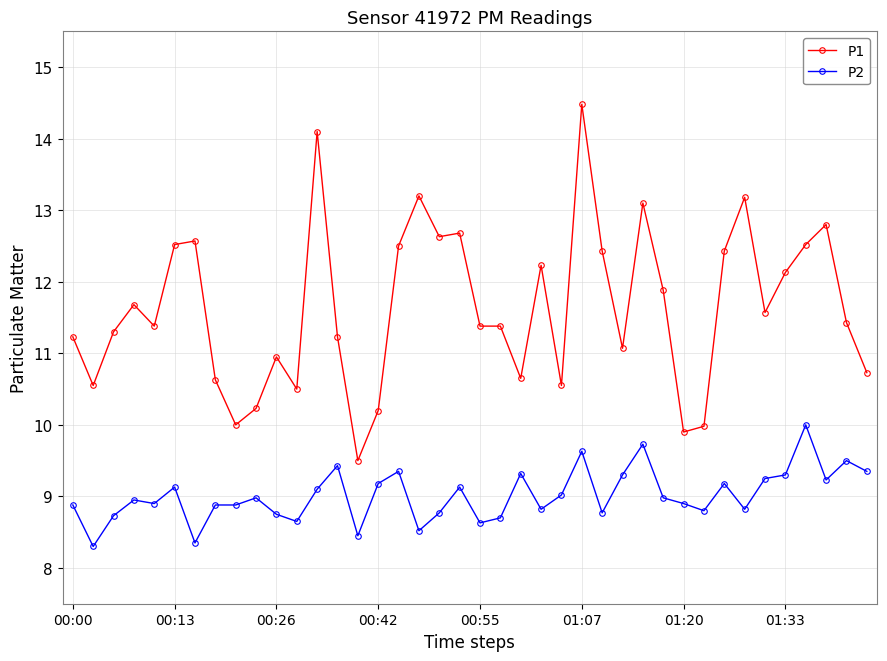

True or false: P1 and P2 cross at least once.

False